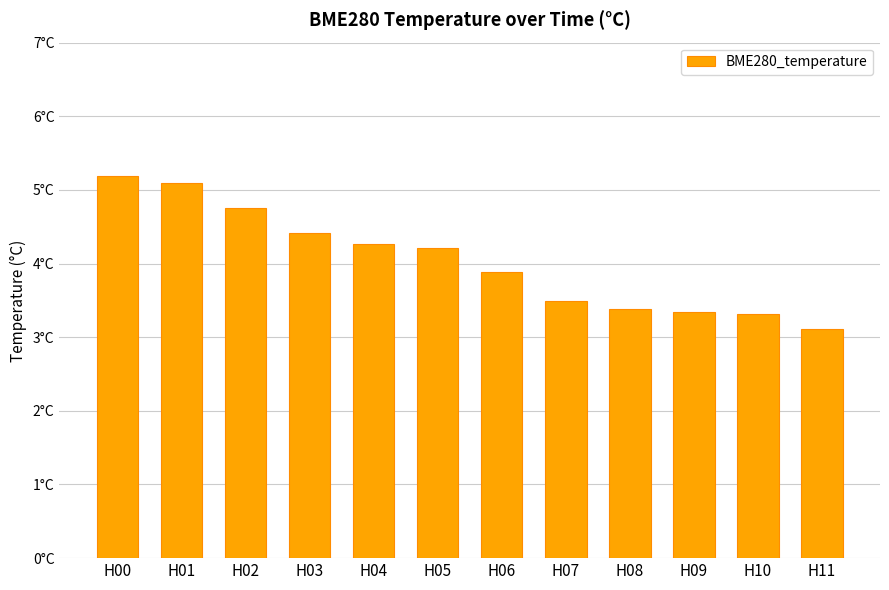

What is the average value?

4.0